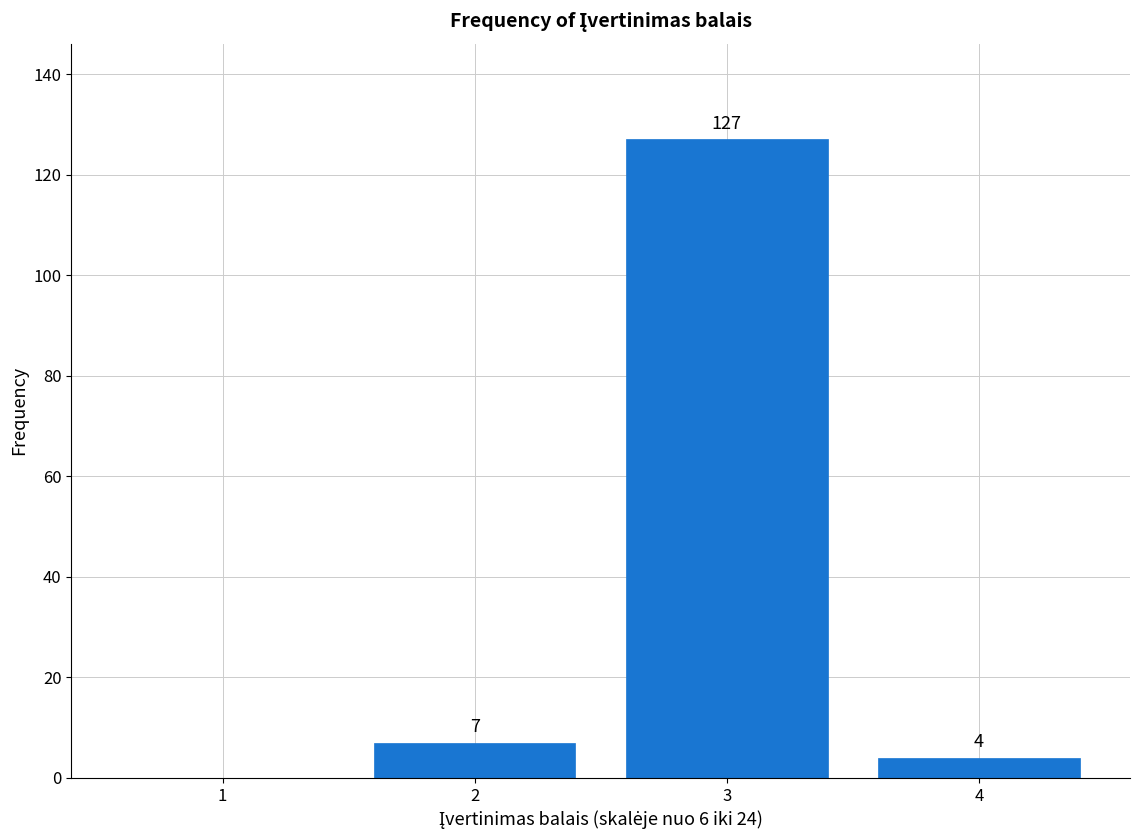

Reading left to right, extract all data points from this chart.

1=0	2=7	3=127	4=4